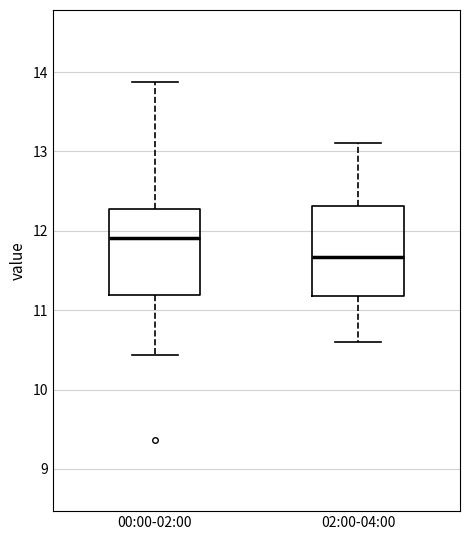

Reading left to right, read every box against the y-axis: the position of its median line, the range the box covers, and the ends of its whiskers. The values are not printed on the chart, so give them approximately, as read against the axis.

00:00-02:00: median 11.9, box 11.2 to 12.3, whiskers 10.4 to 13.9
02:00-04:00: median 11.7, box 11.2 to 12.3, whiskers 10.6 to 13.1